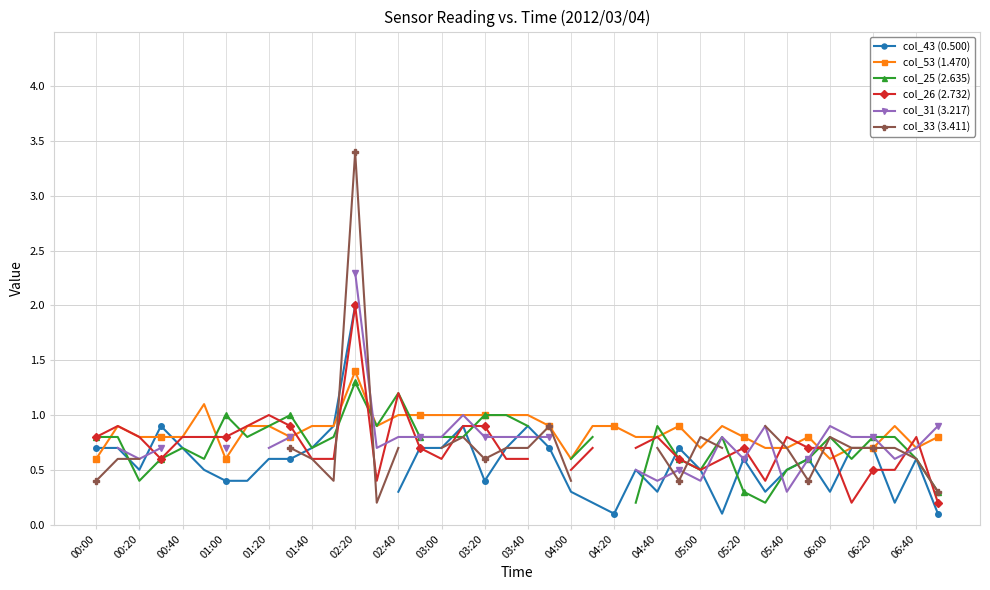

Which series has the largest total across all categories?

col_53 (1.470)